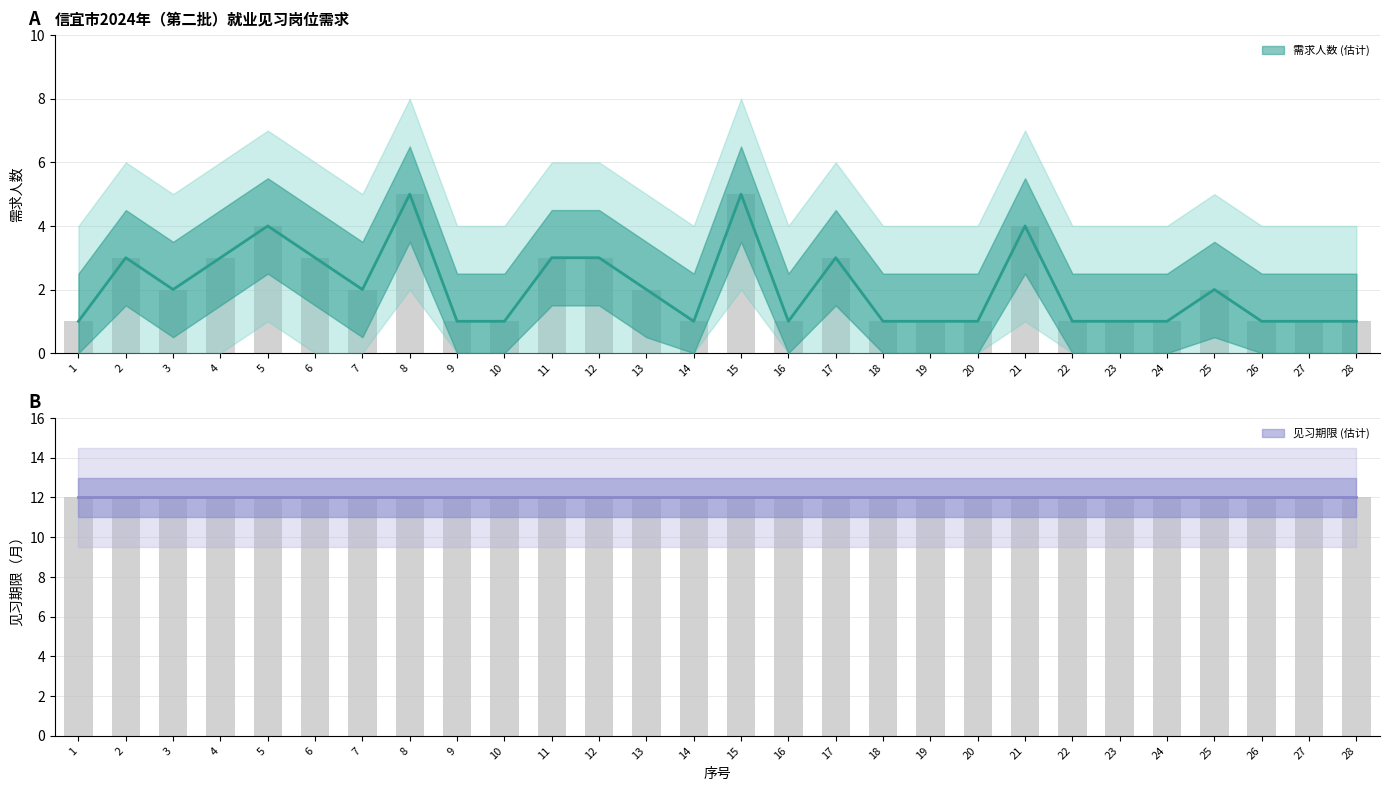

Rank the categories by value from lowest to highest.

1, 9, 10, 14, 16, 18, 19, 20, 22, 23, 24, 26, 27, 28, 3, 7, 13, 25, 2, 4, 6, 11, 12, 17, 5, 21, 8, 15